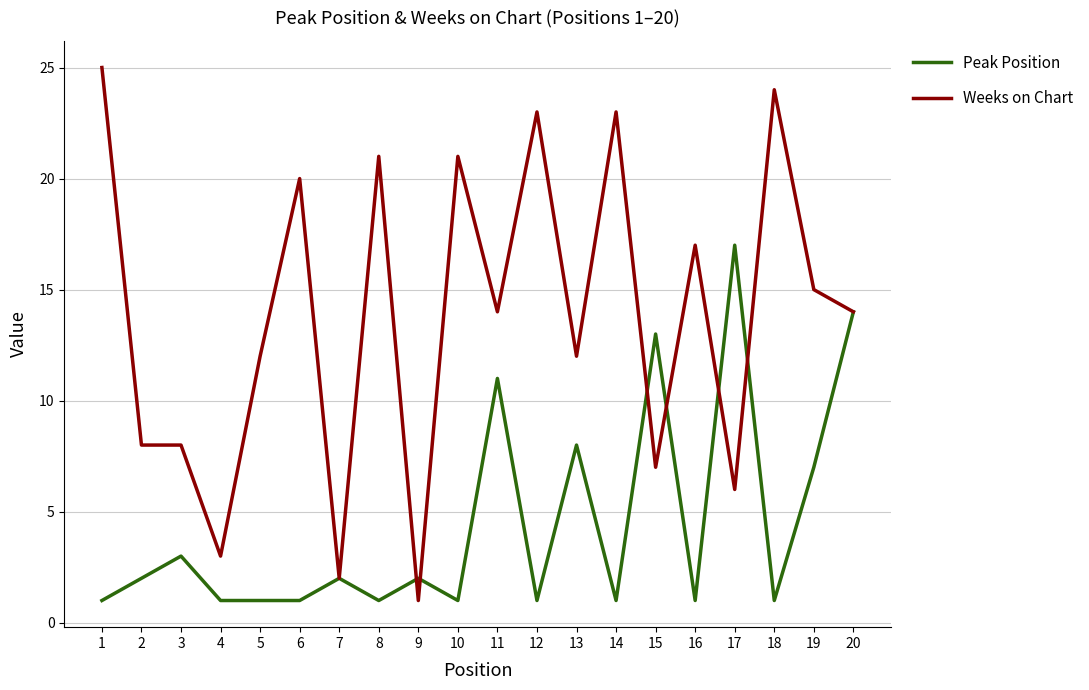

What is the sum of the Peak Position values at 12 and 5?

2